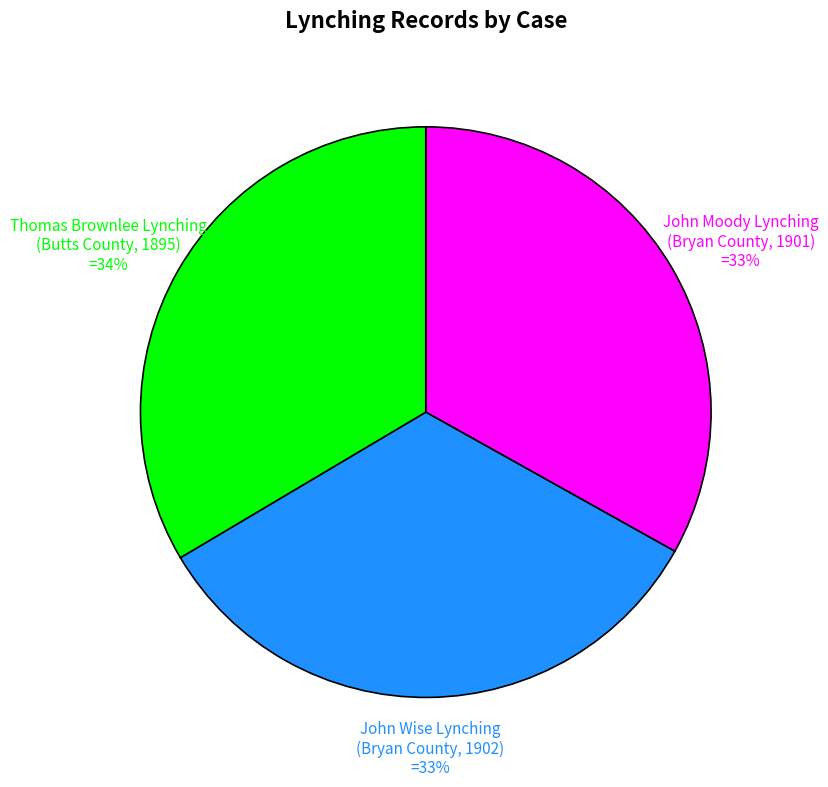

Is there a majority slice in this chart?

No